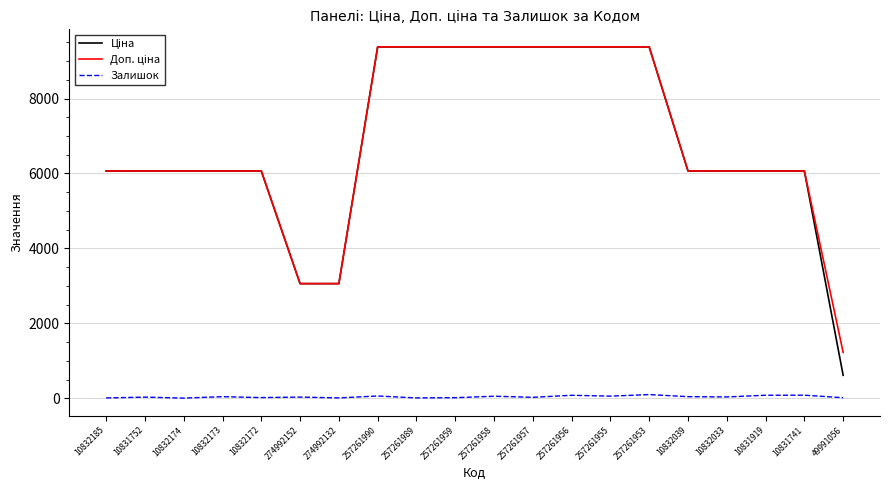

Does the chart have visible grid lines?

Yes